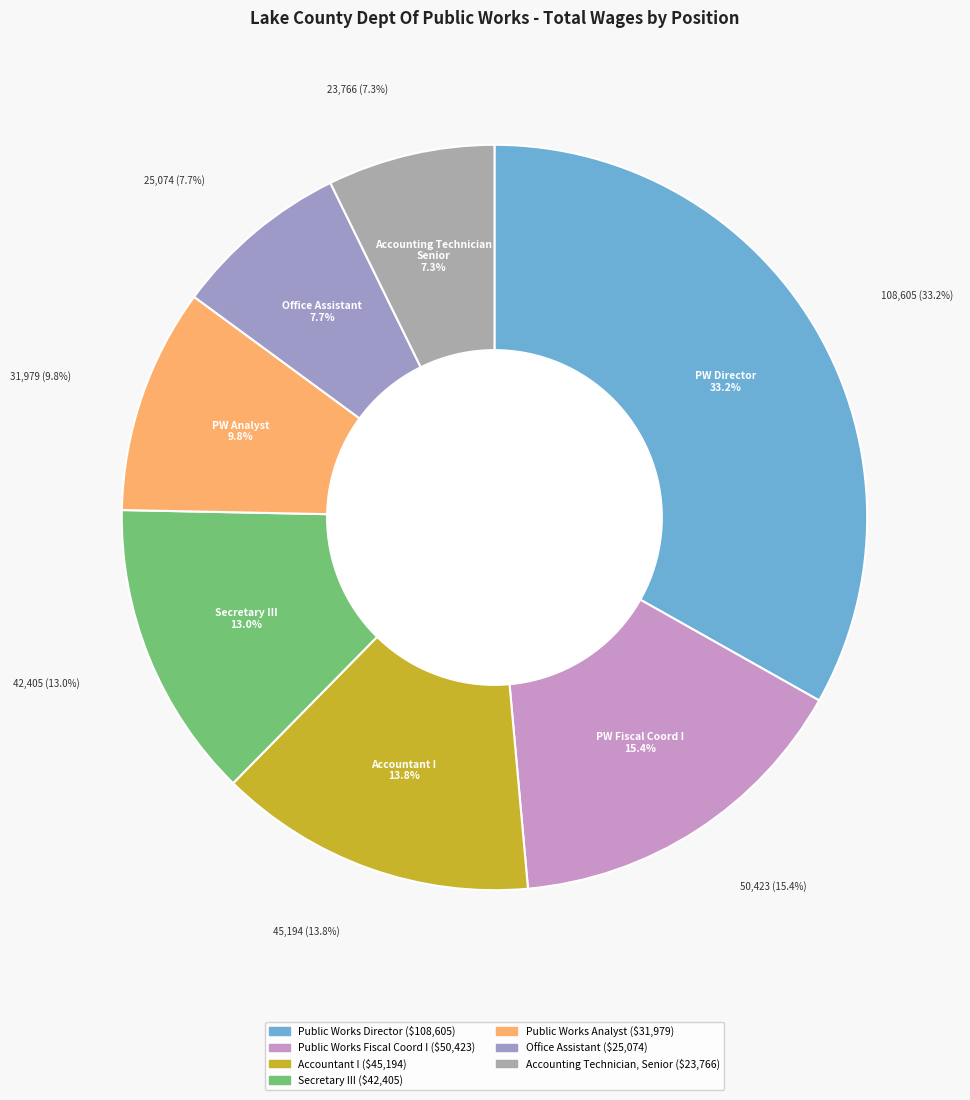

What is the change in value from Secretary III to Public Works Analyst?

-10426